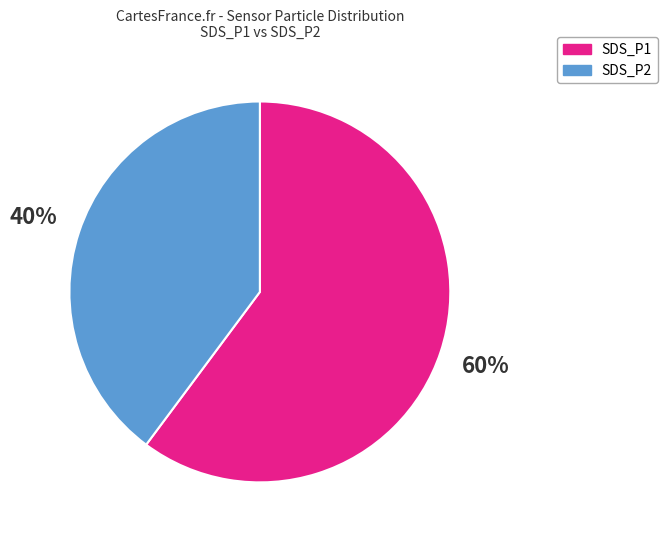

Is there any slice that represents more than half of the pie?

Yes